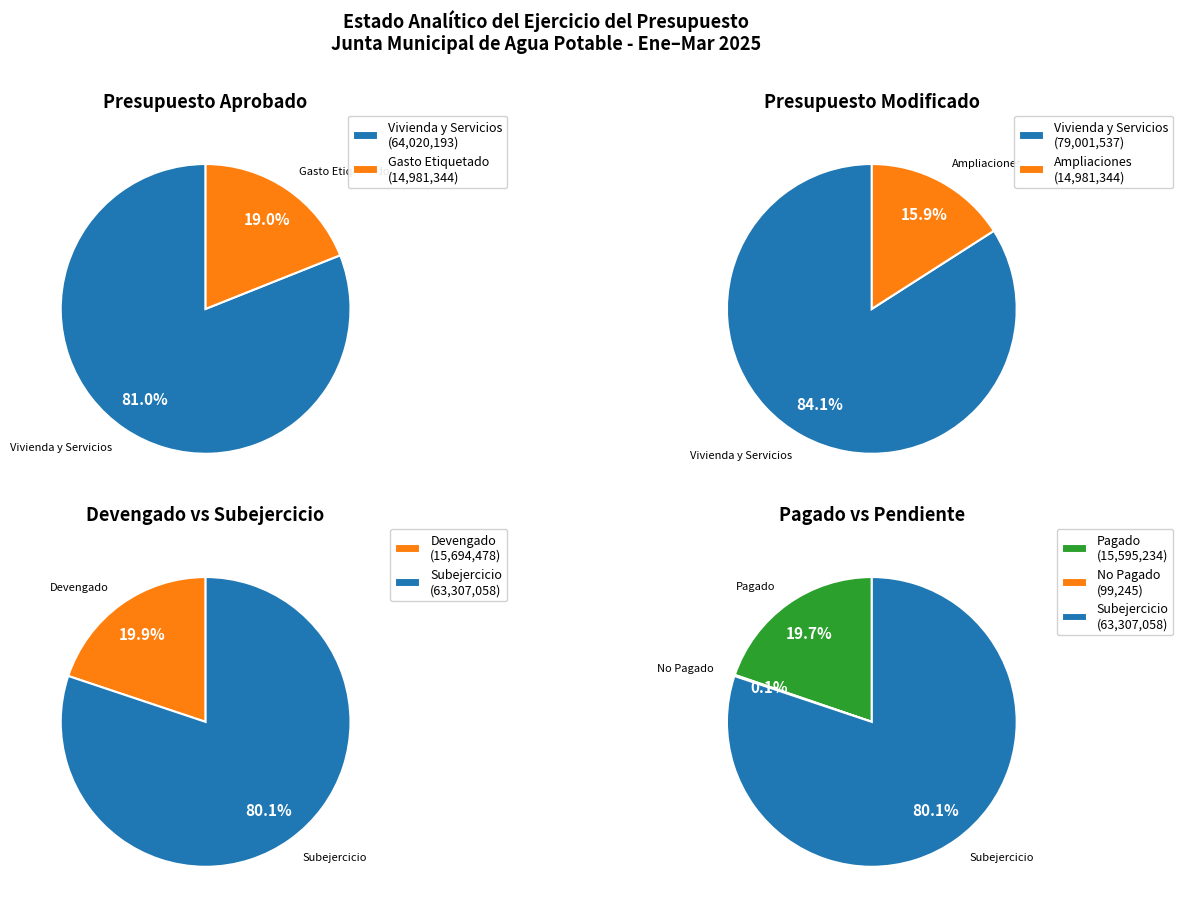

What portion of the pie excludes 3?

100.0%